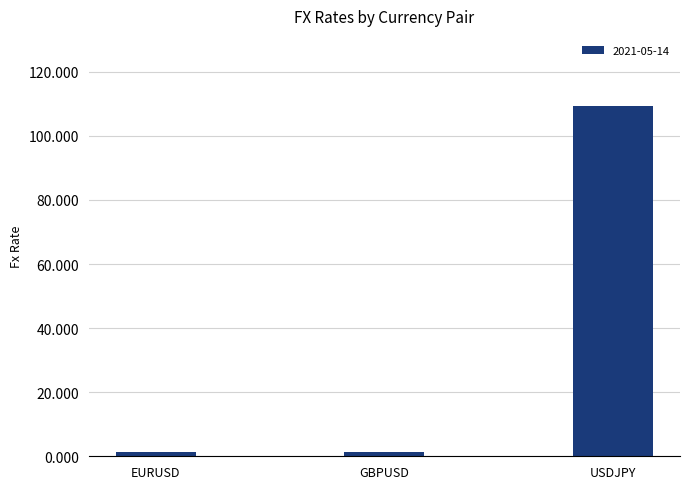

Is it true that the value at USDJPY is 109.3?

True